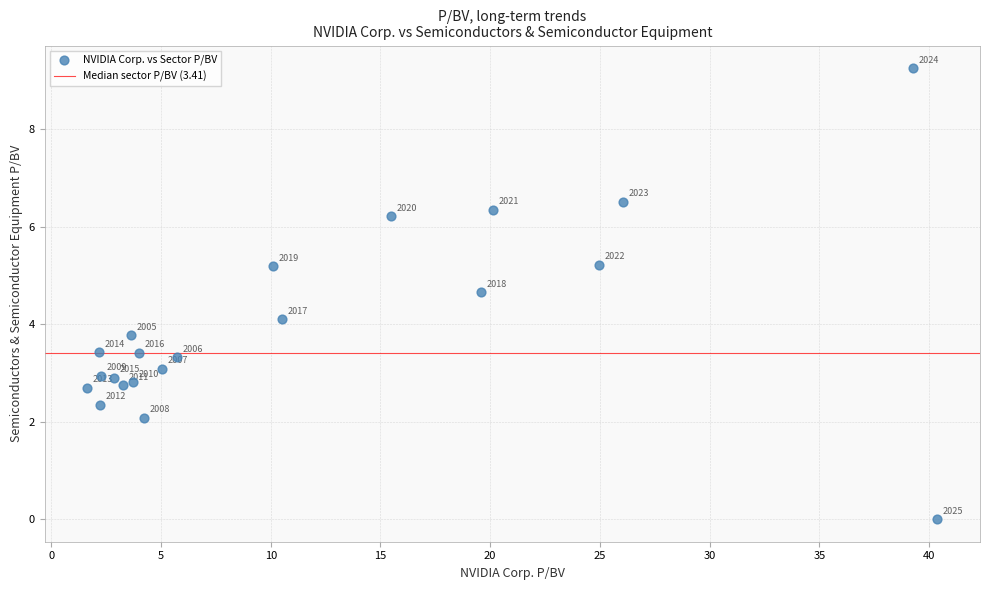

What Y value in the scatter plot is closest to 4?

4.1